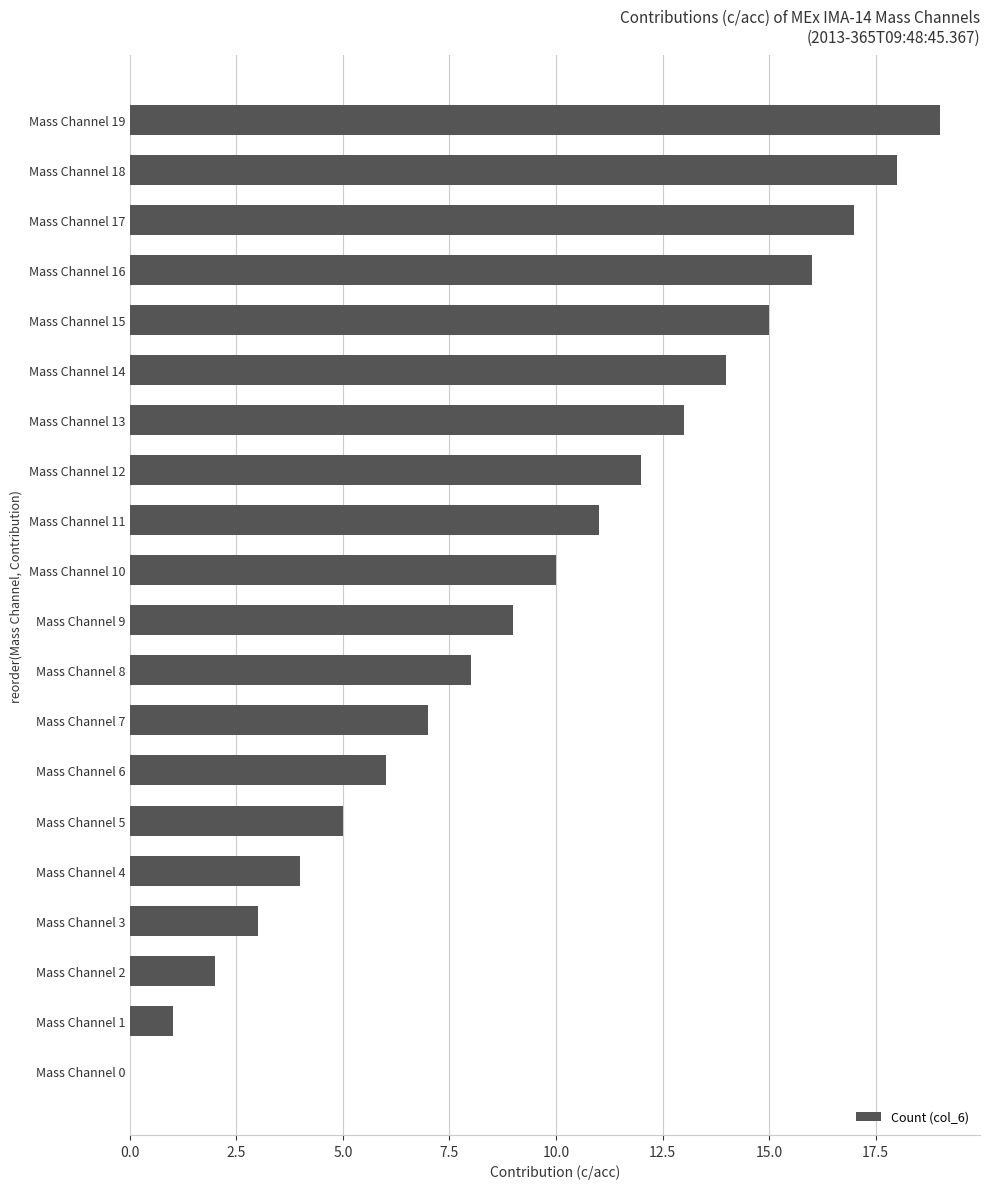

Which category has the highest value across all series?

Mass Channel 19